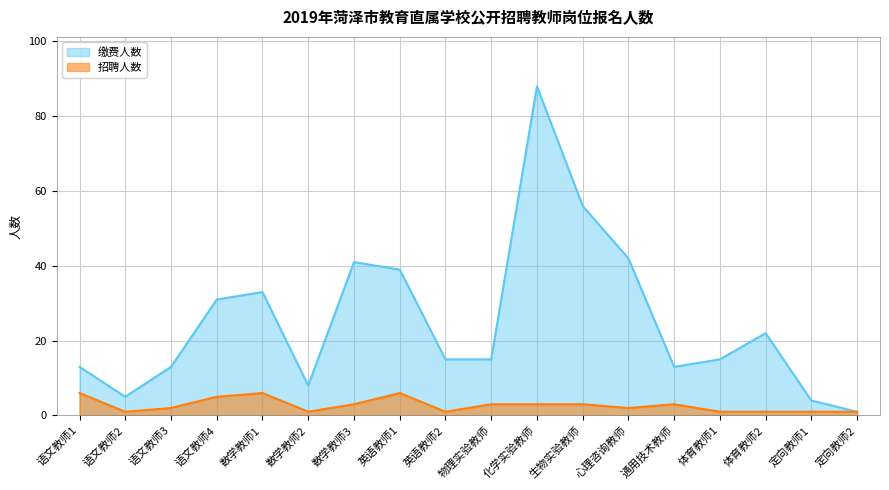

List the labels in order of 缴费成功人数 value, largest first.

化学实验教师, 生物实验教师, 心理咨询教师, 数学教师3, 英语教师1, 数学教师1, 语文教师4, 体育教师2, 英语教师2, 物理实验教师, 体育教师1, 语文教师1, 语文教师3, 通用技术教师, 数学教师2, 语文教师2, 定向教师1, 定向教师2